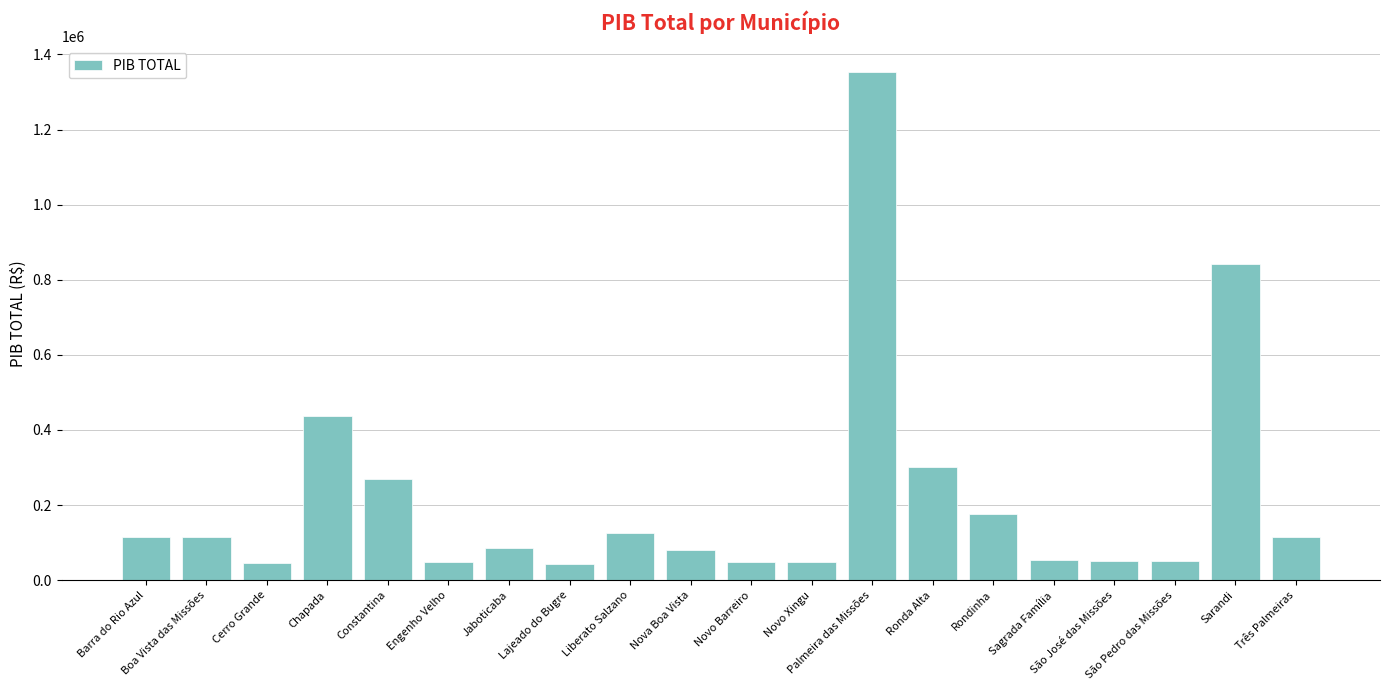

What is the value of the 7th bar from the left?

85924.9